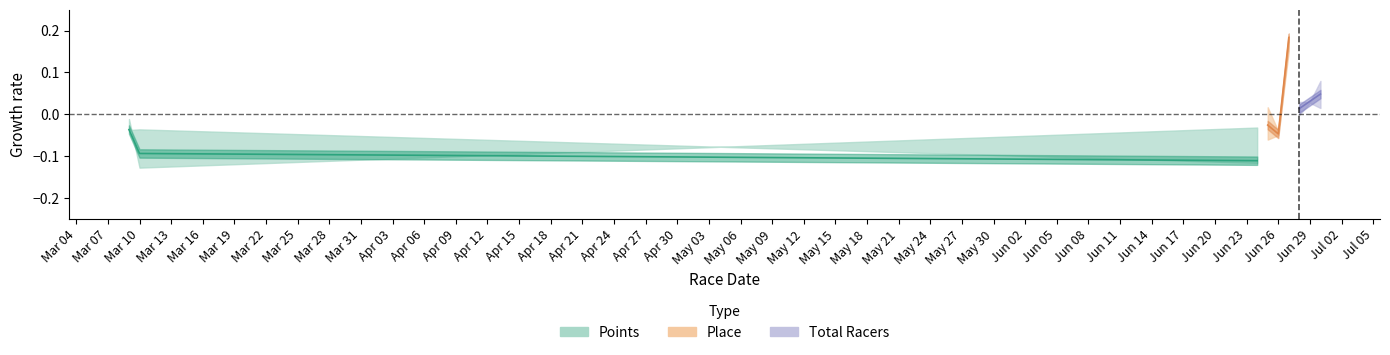

Between Mar 10 and Mar 04, which is larger?

Mar 04